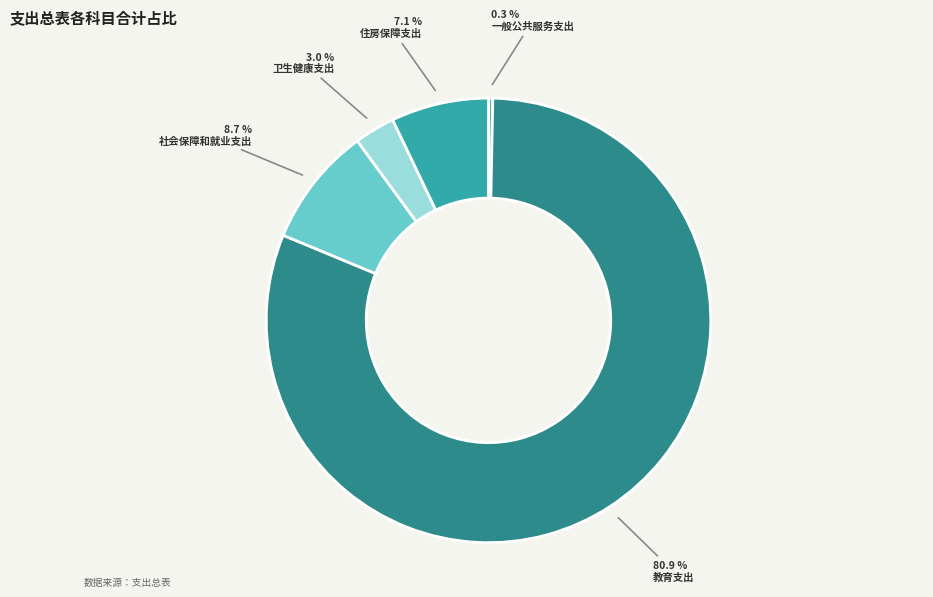

Do 卫生健康支出 and 社会保障和就业支出 together represent more than half of the pie?

No